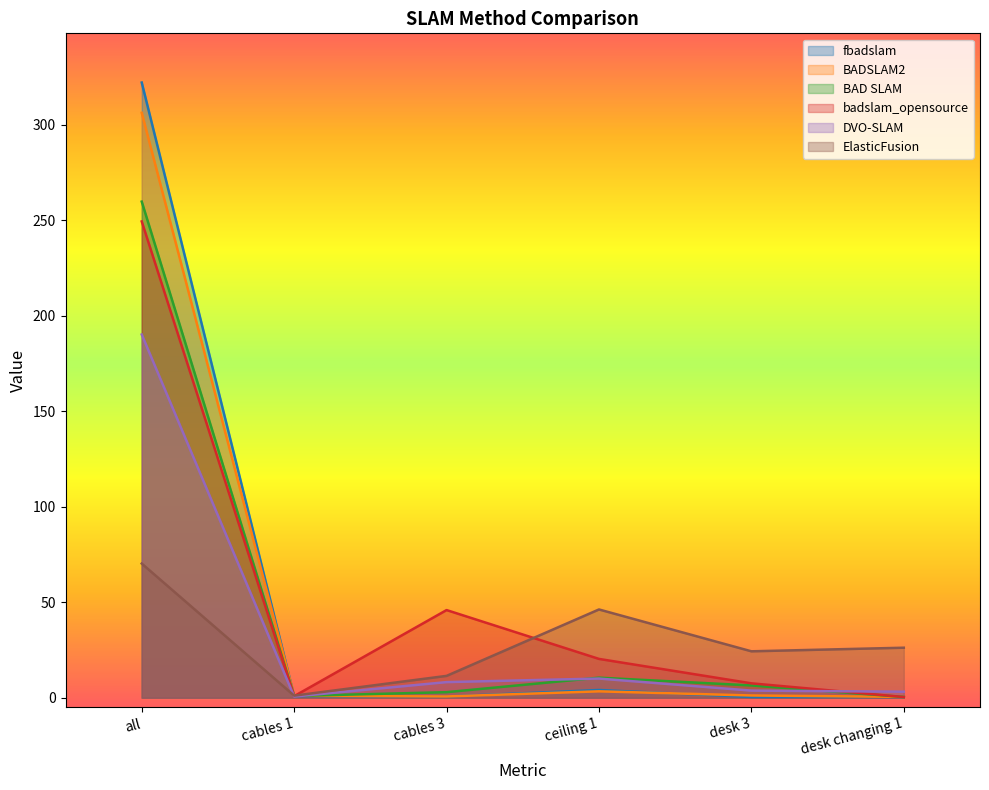

What is the label of the 1st point from the right?

desk changing 1